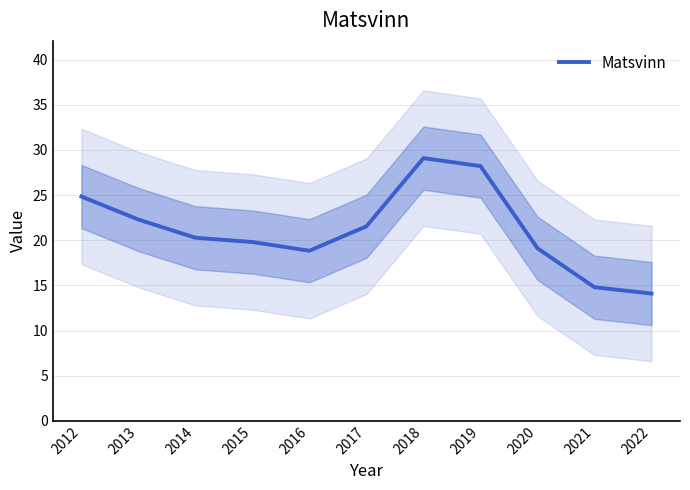

Where is the first local minimum?

2016